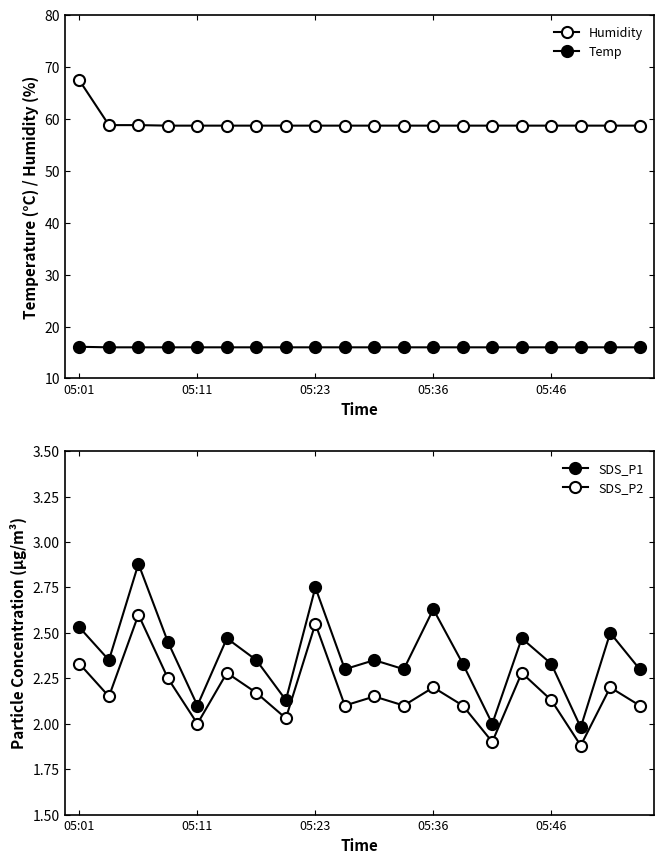

At which label is Temp closest to 16?

05:11